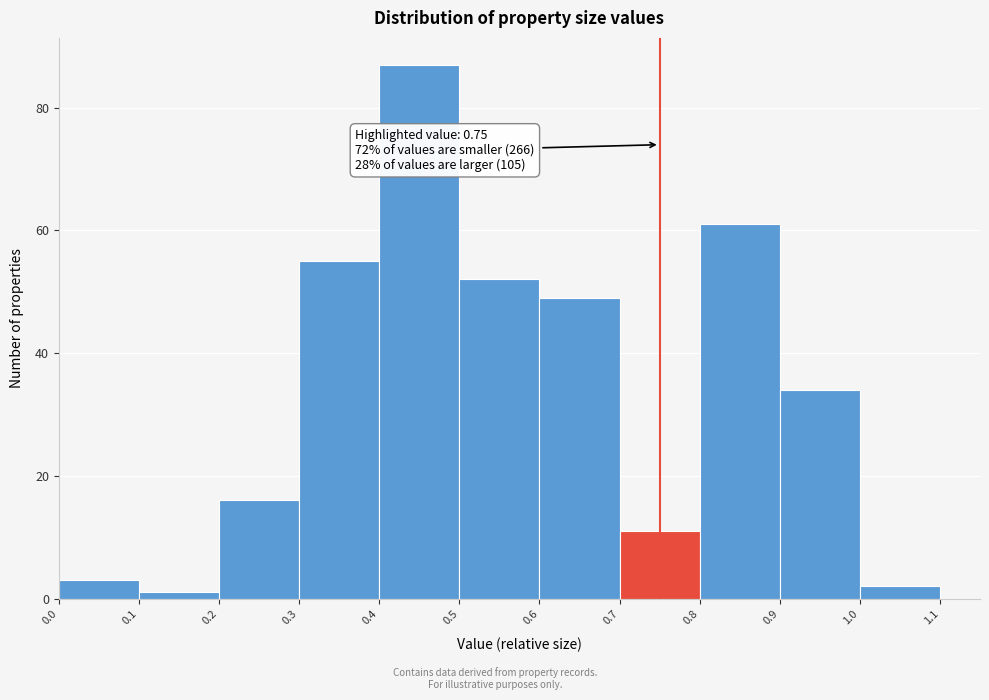

Which range on the x-axis has the tallest bar?

0.4 to 0.5